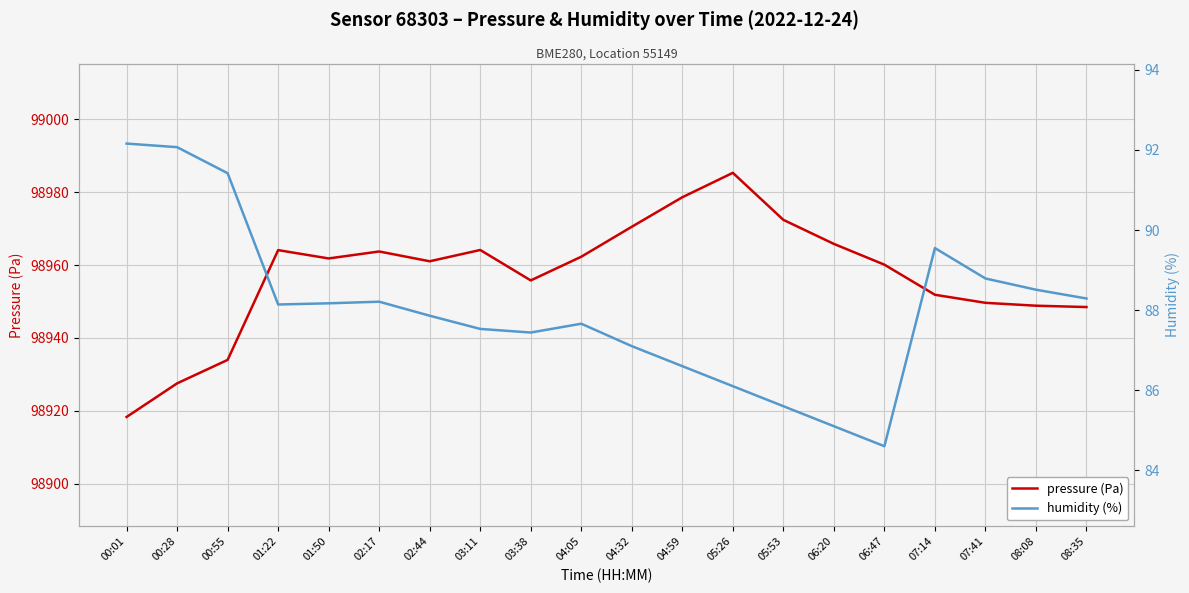

Is the value of humidity (%) at 05:26 greater than the value of pressure (Pa) at 01:22?

No